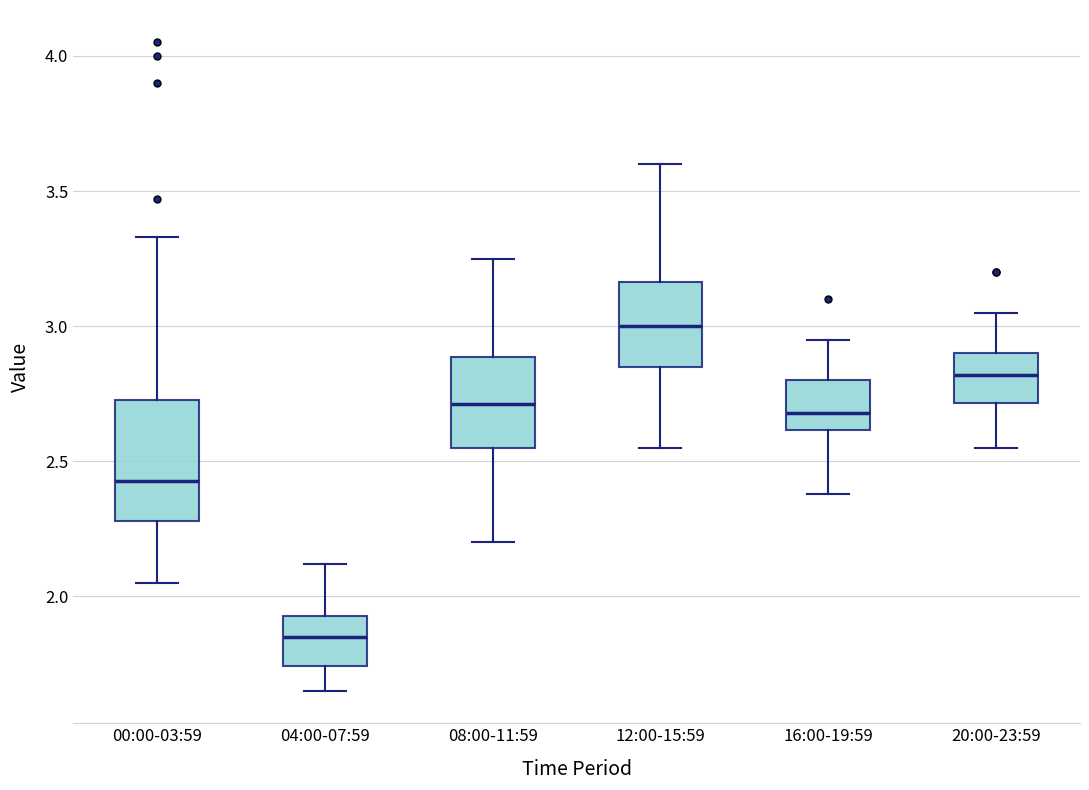

Reading left to right, transcribe this box plot: for each box, give where its median line is, the range the box spans, and where its two whiskers end, as read against the y-axis. The values are not printed on the chart, so give them approximately, as read against the axis.

00:00-03:59: median 2.45, box 2.30 to 2.75, whiskers 2.05 to 3.35
04:00-07:59: median 1.85, box 1.75 to 1.95, whiskers 1.65 to 2.10
08:00-11:59: median 2.70, box 2.55 to 2.90, whiskers 2.20 to 3.25
12:00-15:59: median 3.00, box 2.85 to 3.15, whiskers 2.55 to 3.60
16:00-19:59: median 2.70, box 2.60 to 2.80, whiskers 2.40 to 2.95
20:00-23:59: median 2.80, box 2.70 to 2.90, whiskers 2.55 to 3.05